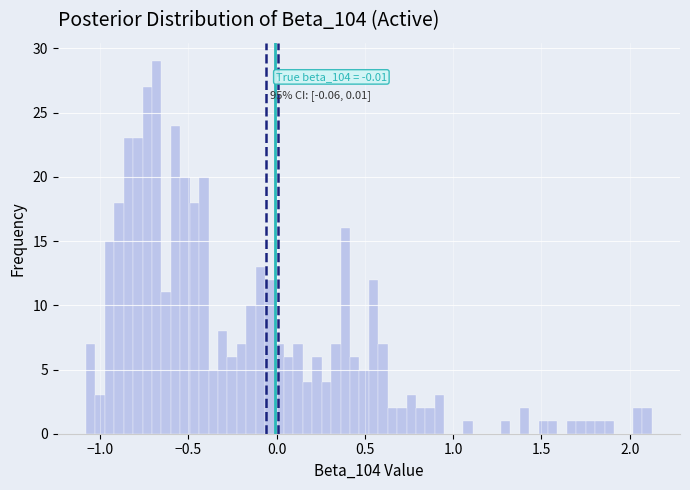

Read against the x-axis, roughly where is the centre of the tallest bar?

-0.70